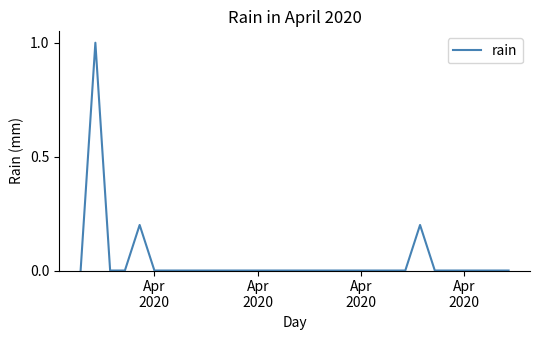

Reading left to right, list all the values displayed in this chart.

0.0	1.0	0.0	0.0	0.2	0.0	0.0	0.0	0.0	0.0	0.0	0.0	0.0	0.0	0.0	0.0	0.0	0.0	0.0	0.0	0.0	0.0	0.0	0.2	0.0	0.0	0.0	0.0	0.0	0.0